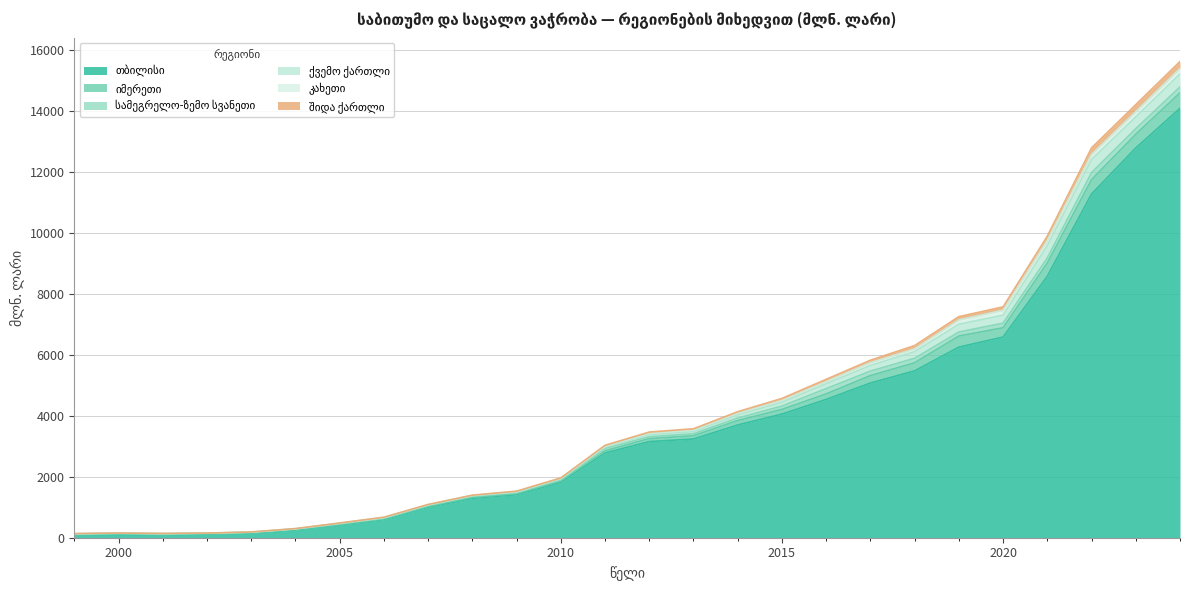

True or false: თბილისი and ქვემო ქართლი intersect in this chart.

False